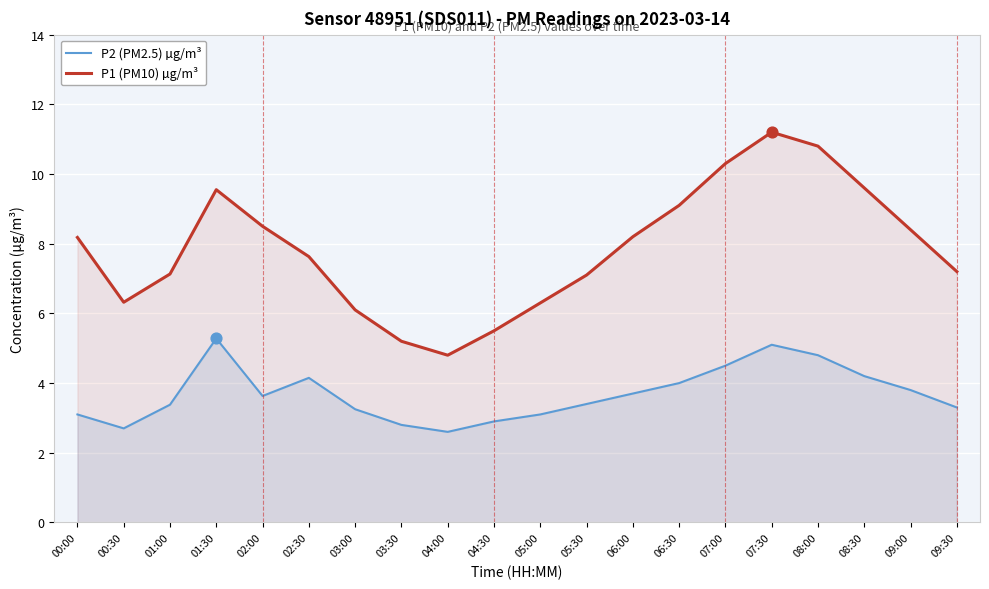

Which series reaches the minimum Y coordinate?

P2 (PM2.5) µg/m³